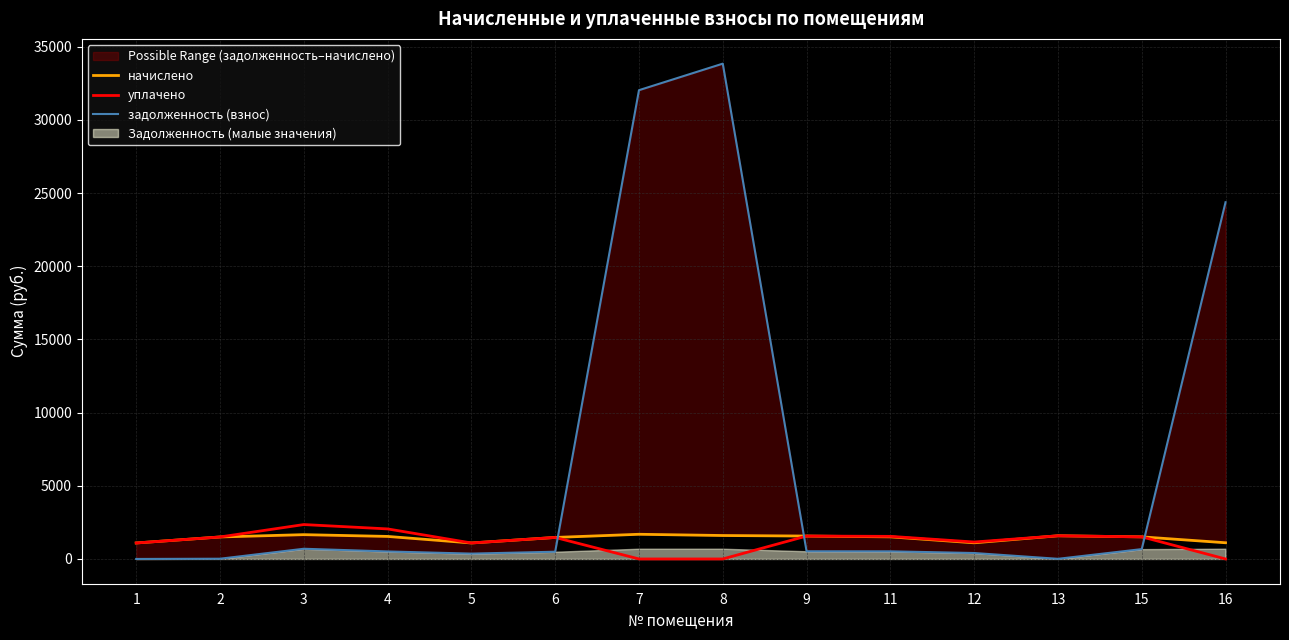

Which has a higher value, 16 or 2?

2